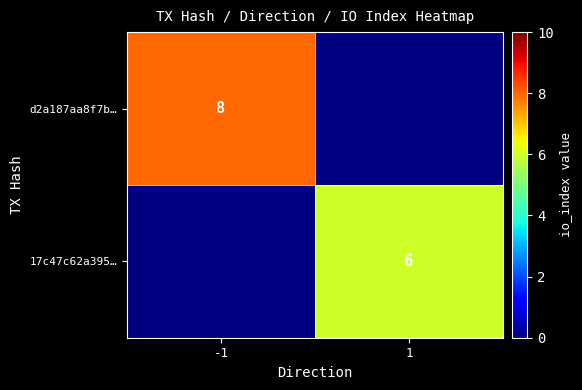

Is the value of d2a187aa8f7b… at -1 greater than the value of 17c47c62a395… at 1?

Yes